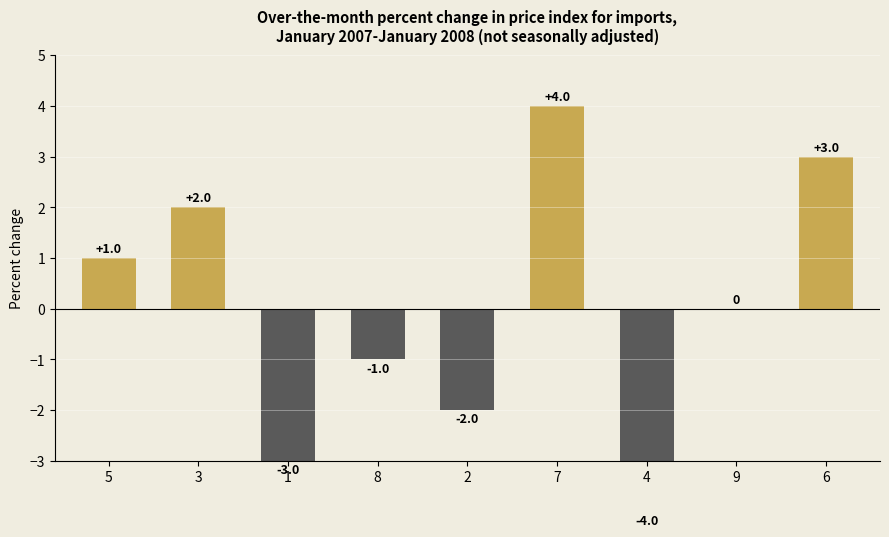

How many negative values are there?

4